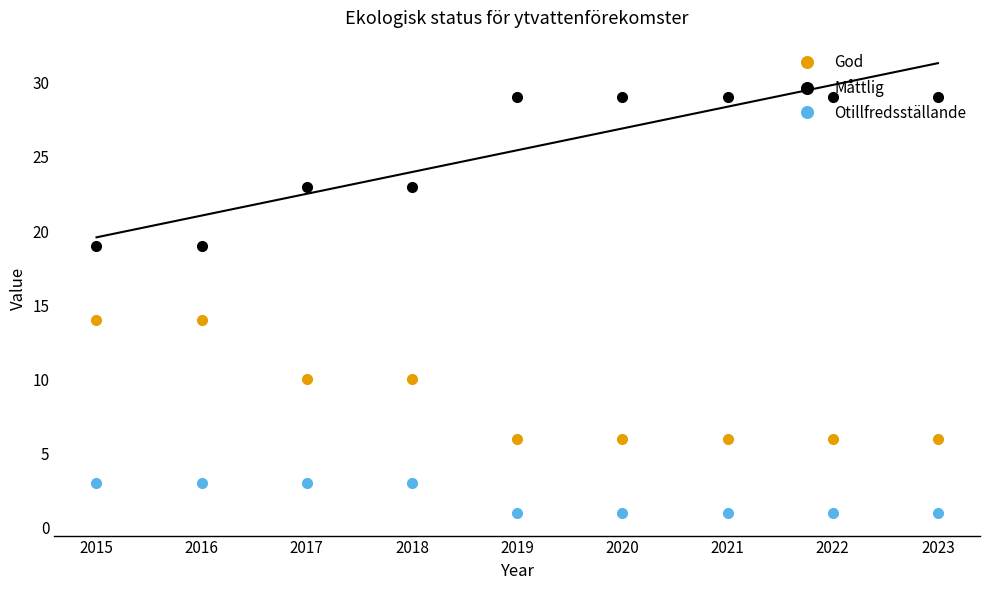

Is the value of God at 2021 greater than the value of Måttlig at 2016?

No